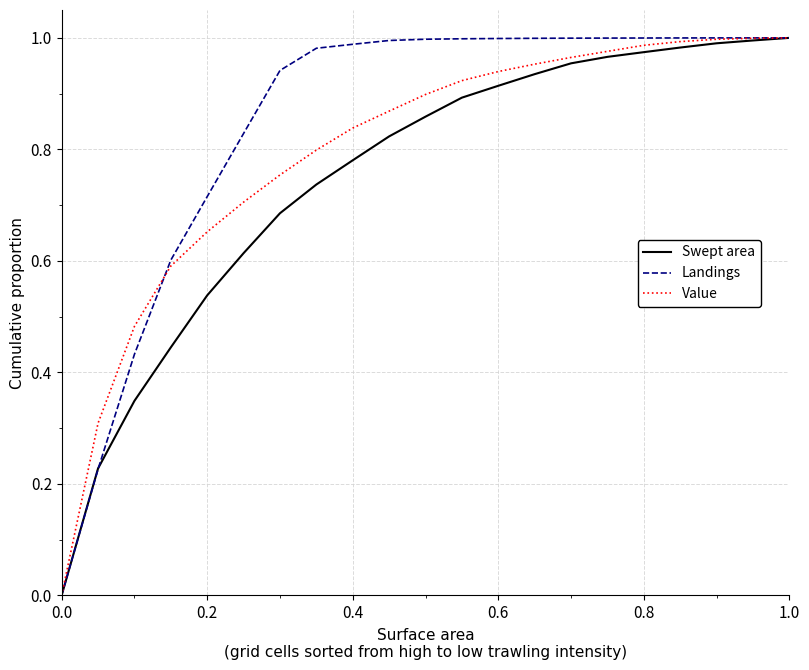

Which series has the largest total across all categories?

Landings